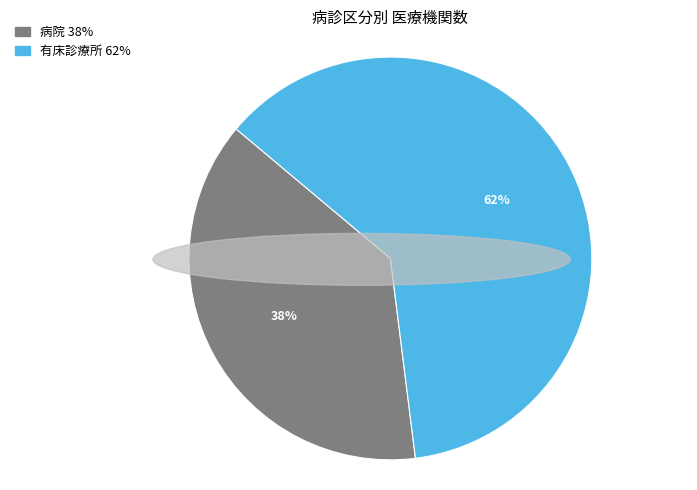

To the nearest percent, what is the combined percentage of 病院 and 有床診療所?

100%